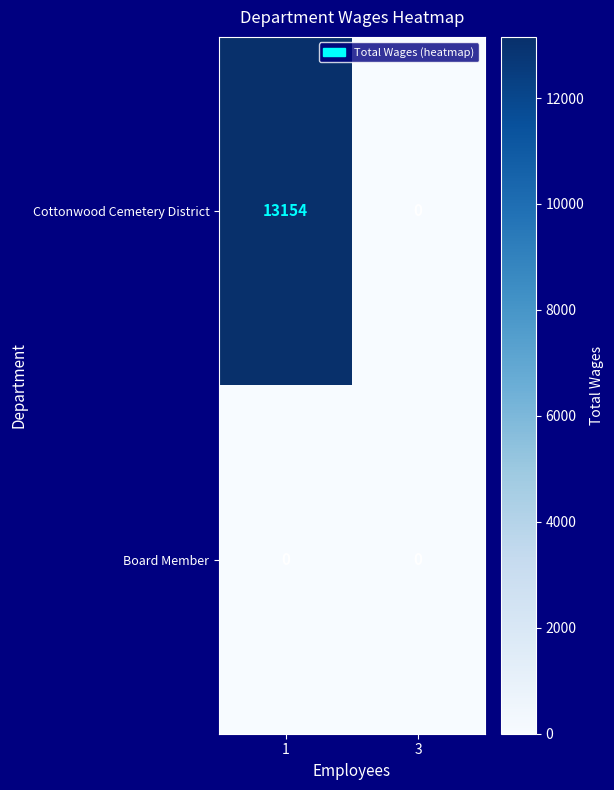

Which series has the largest total across all categories?

Cottonwood Cemetery District